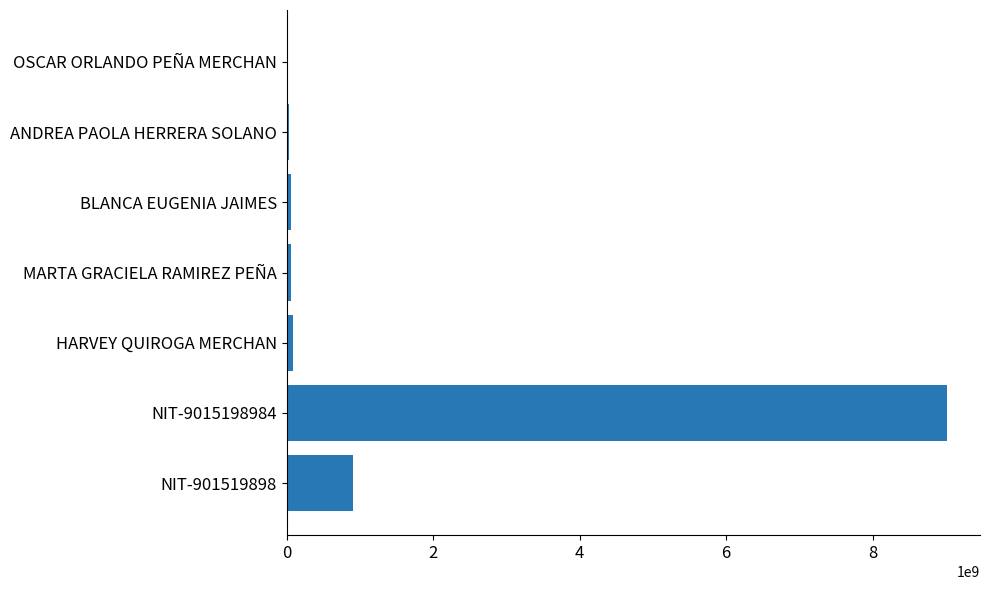

Where is the data nearest to the value 4514563202?

NIT-901519898